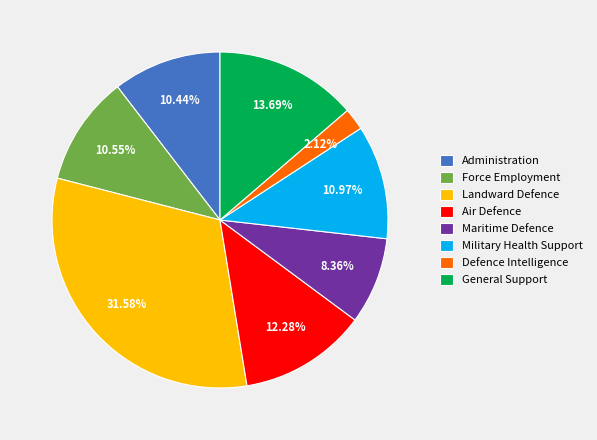

Does Military Health Support account for over 50% of the chart?

No